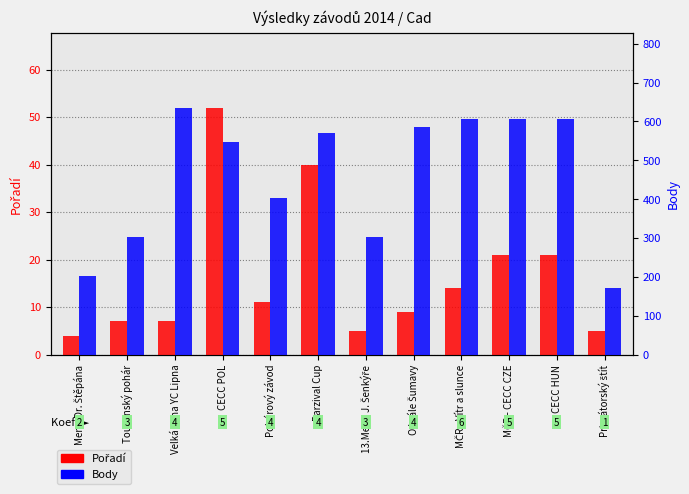

What is the difference between the maximum and minimum values in the Pořadí series?

48